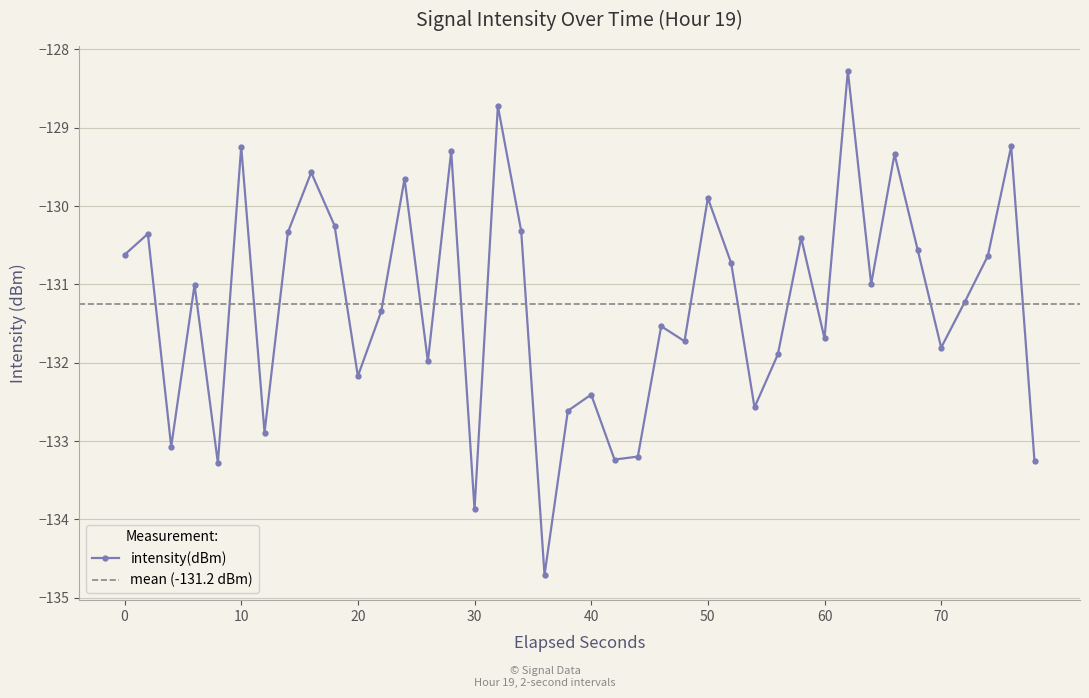

True or false: intensity(dBm) has a value of -82.5 at 60.

False